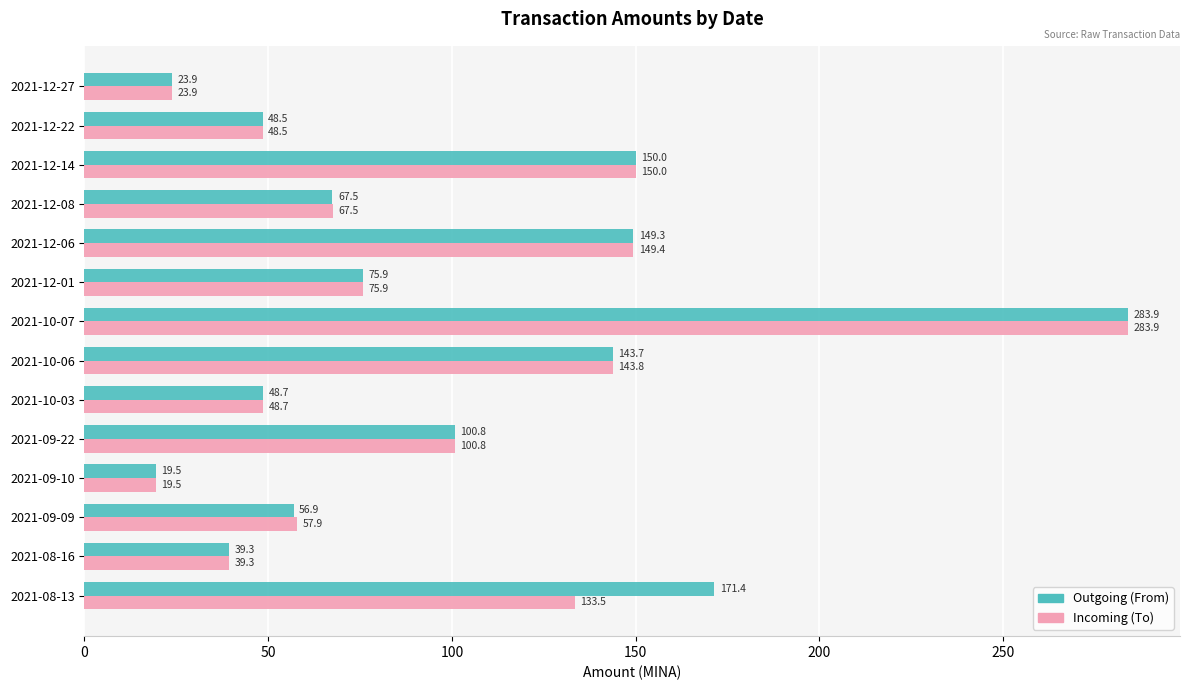

Rank the categories by Incoming (To) value from lowest to highest.

2021-09-10, 2021-12-27, 2021-08-16, 2021-12-22, 2021-10-03, 2021-09-09, 2021-12-08, 2021-12-01, 2021-09-22, 2021-08-13, 2021-10-06, 2021-12-06, 2021-12-14, 2021-10-07